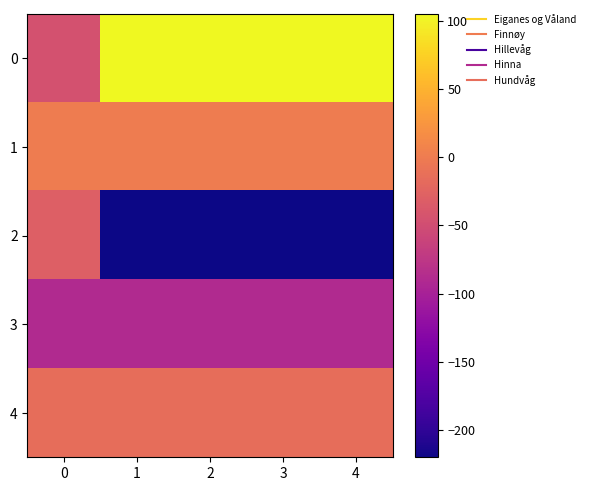

Reading left to right, extract all data points from this chart.

0: 0=-45	1=105	2=105	3=105	4=105
1: 0=0	1=0	2=0	3=0	4=0
2: 0=-30	1=-220	2=-220	3=-220	4=-220
3: 0=-90	1=-90	2=-90	3=-90	4=-90
4: 0=-15	1=-15	2=-15	3=-15	4=-15